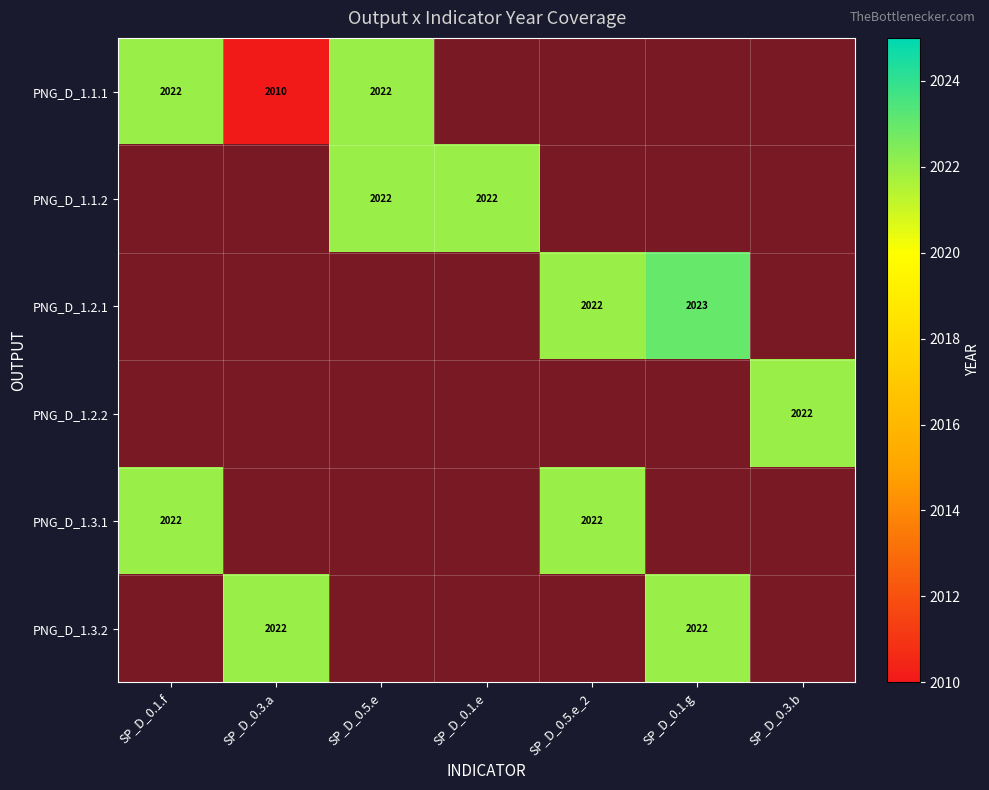

Is it true that PNG_D_1.2.1 equals 2023 at SP_D_0.1.g?

True